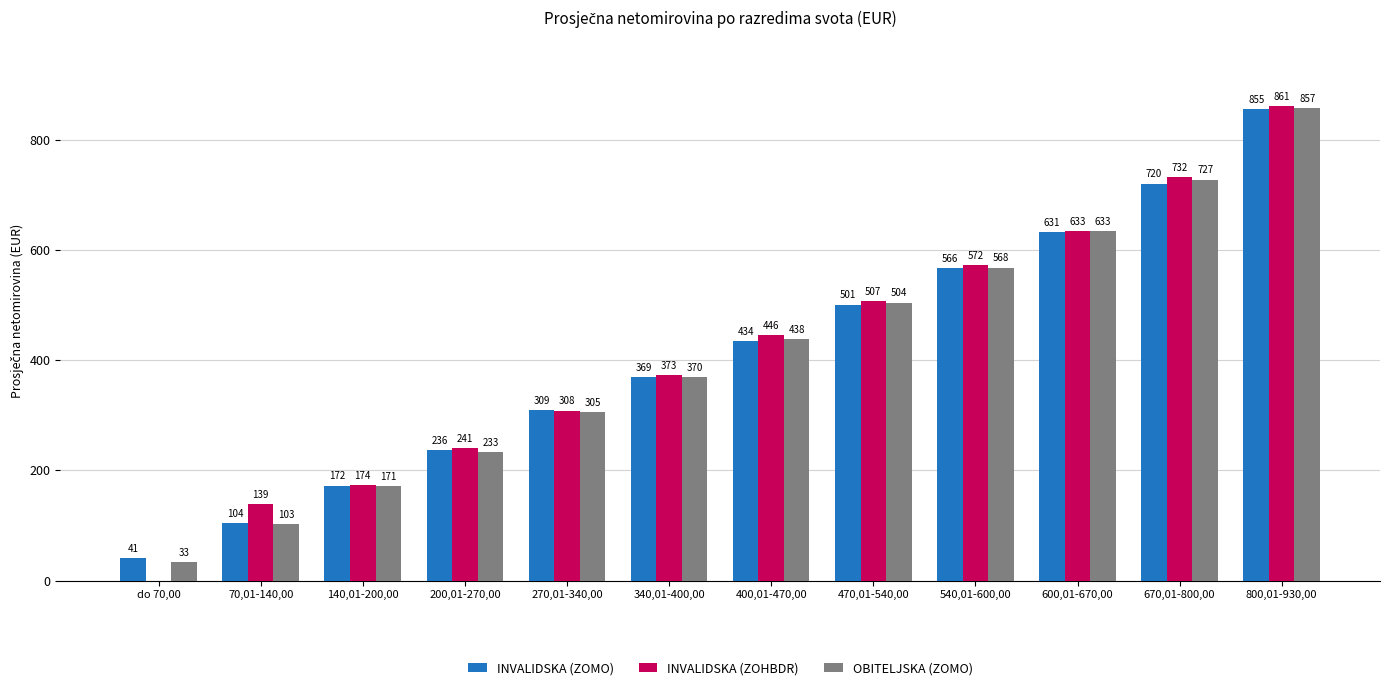

At which label is INVALIDSKA (ZOHBDR) closest to 430?

400,01-470,00